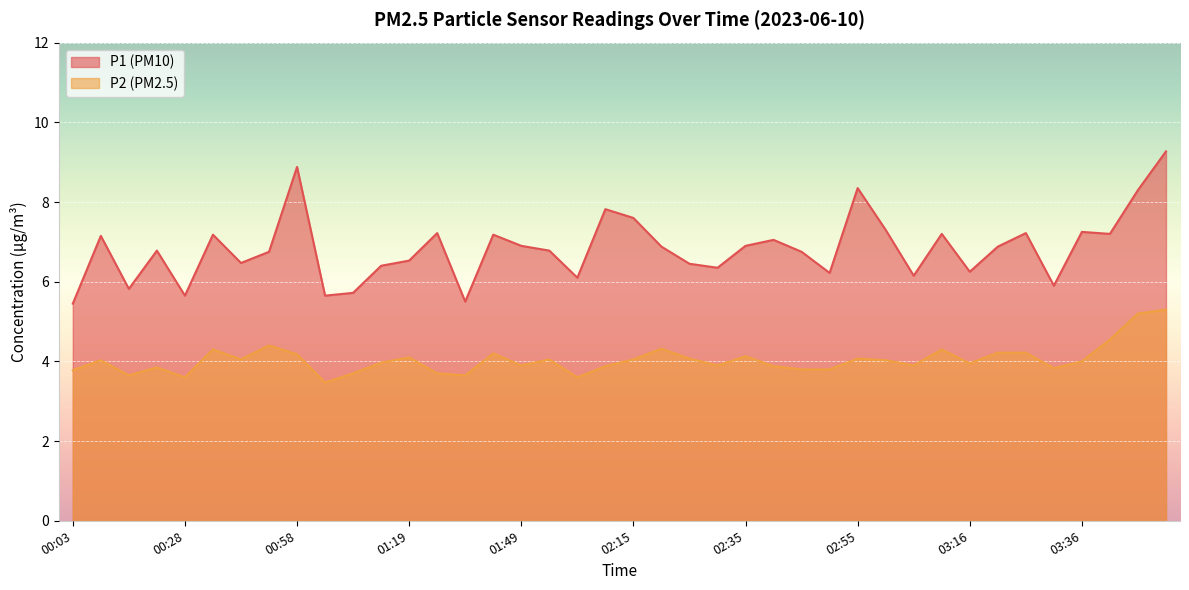

What position from the right is 03:36?

4